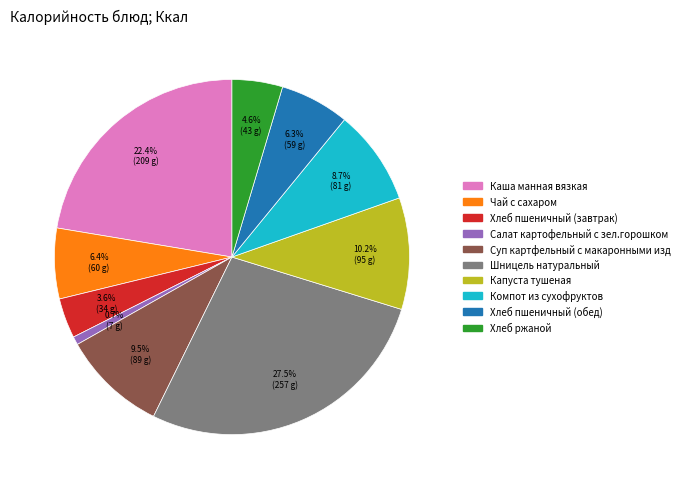

What is the ratio of the value at Хлеб ржаной to the value at Чай с сахаром?

0.7